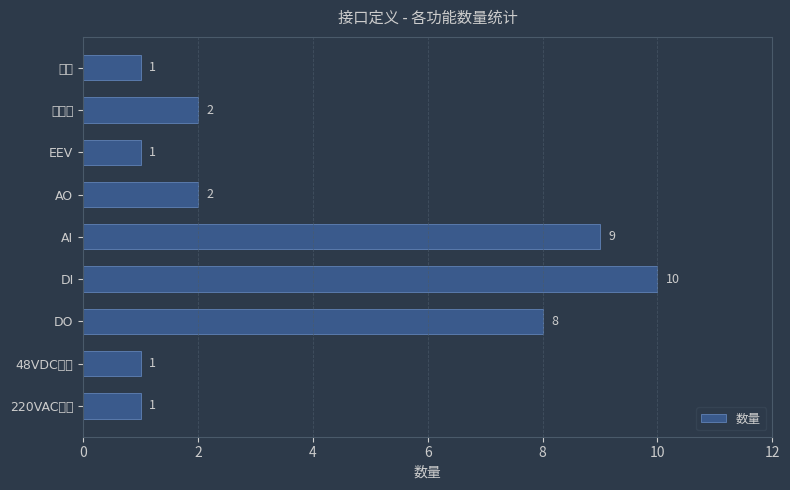

What is the minimum value shown in the chart?

1